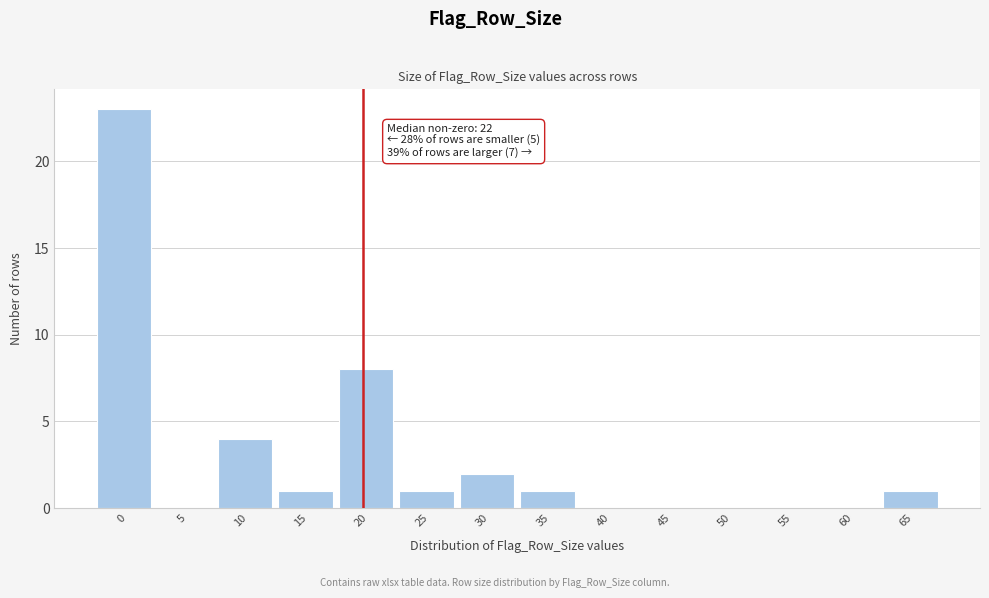

Reading left to right, list all the values displayed in this chart.

0=23	5=0	10=4	15=1	20=8	25=1	30=2	35=1	40=0	45=0	50=0	55=0	60=0	65=1